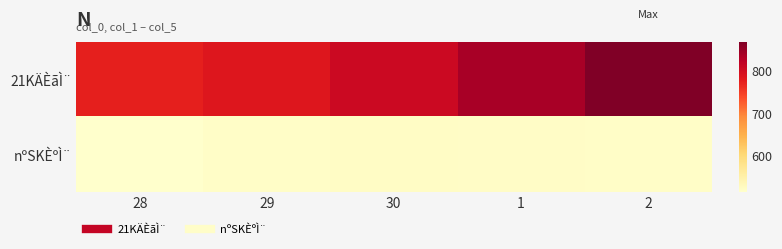

Which series has the largest total across all categories?

21KÄÈãÌ¨